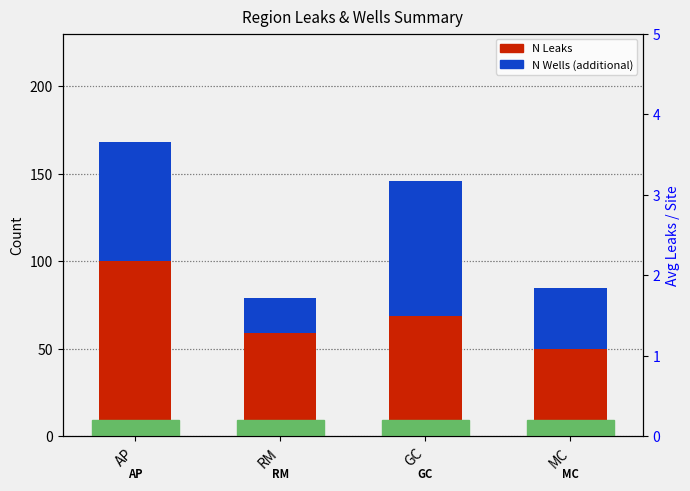

Reading left to right, what are all the values shown in this chart?

N Leaks: 100	59	69	50
N Wells (additional): 68	20	77	35